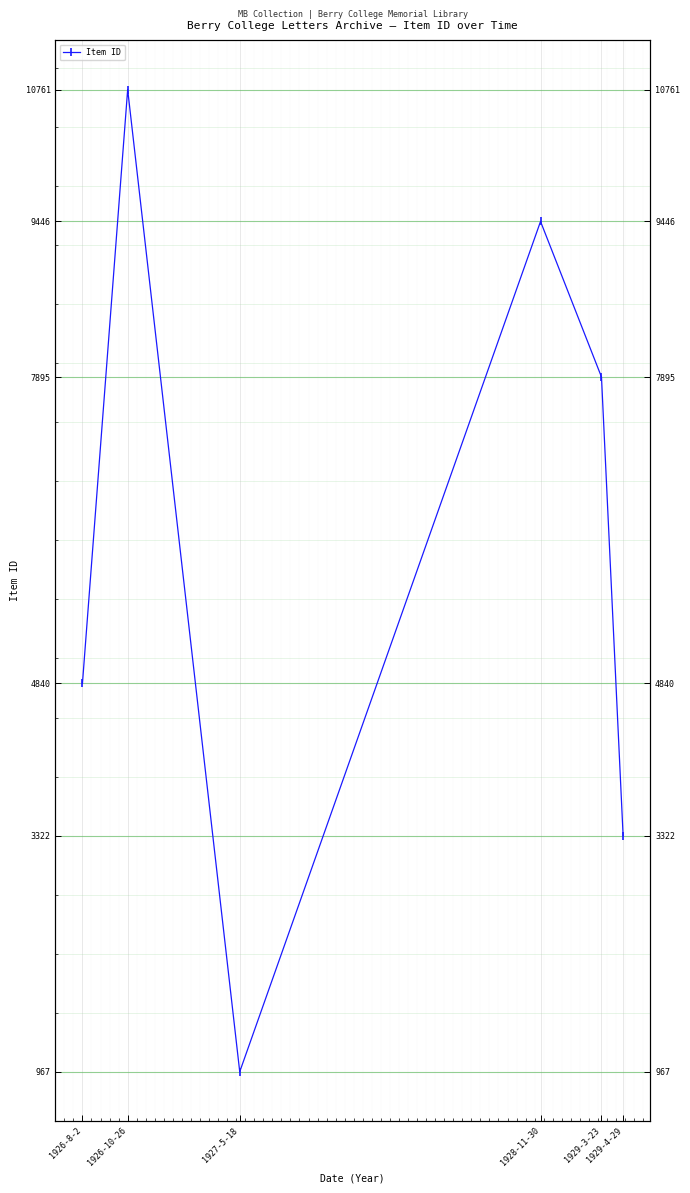

Which category has the highest value across all series?

1926-10-26